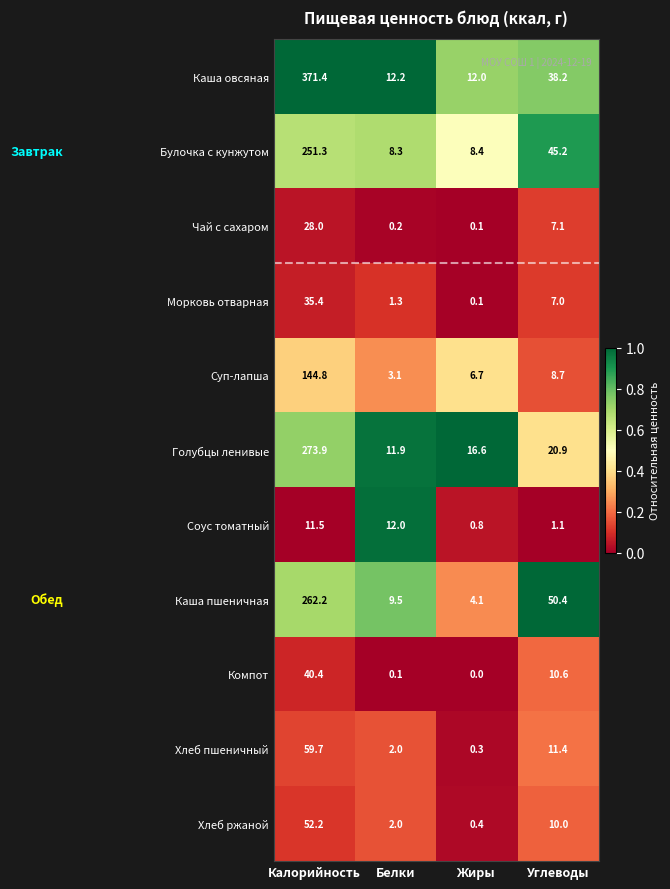

How many values in the Хлеб пшеничный series exceed 11?

2